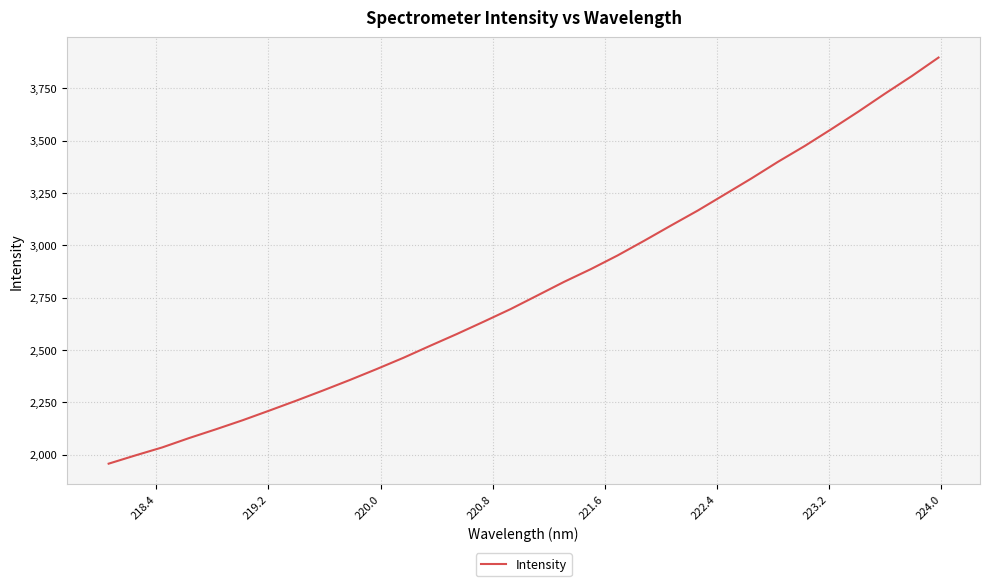

What is the smallest value displayed?

1957.2